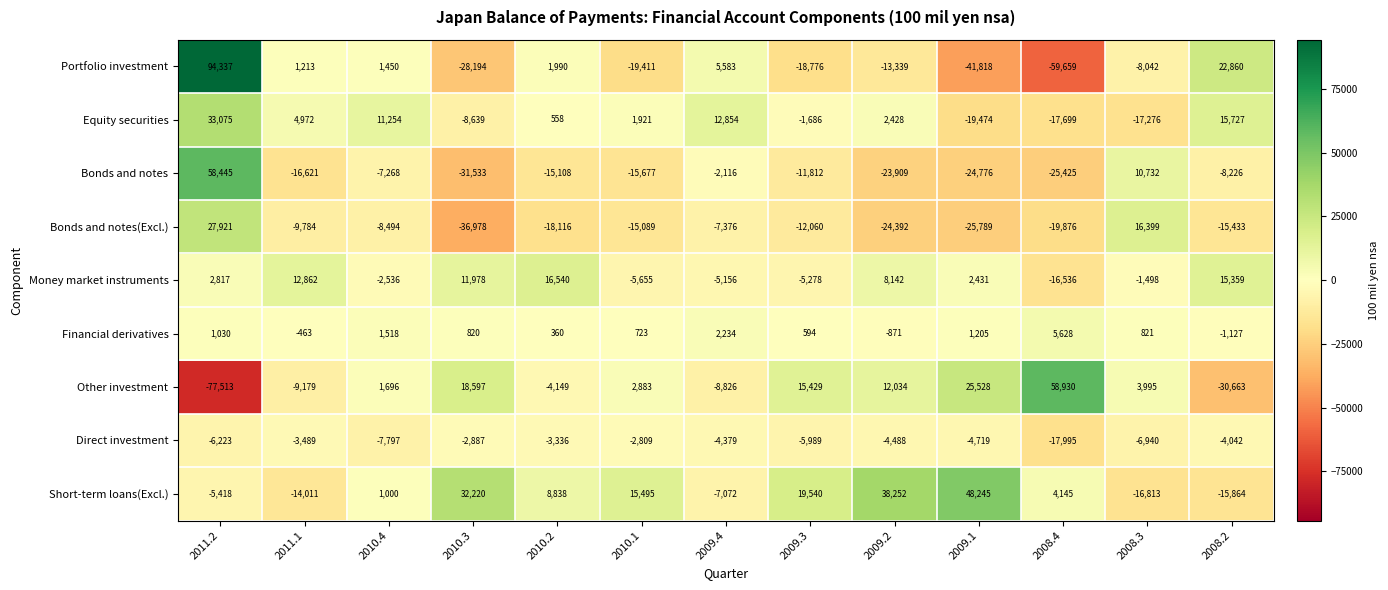

What is the greatest value displayed?

94337